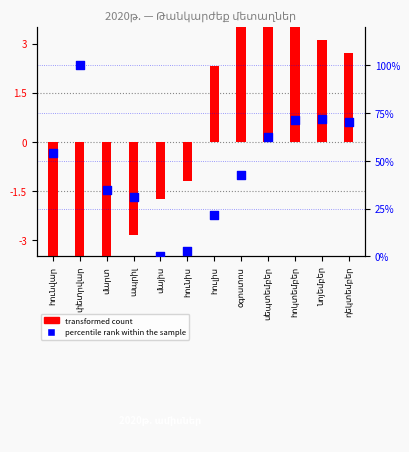

What is the total value across all series at փետրվար?

94.5